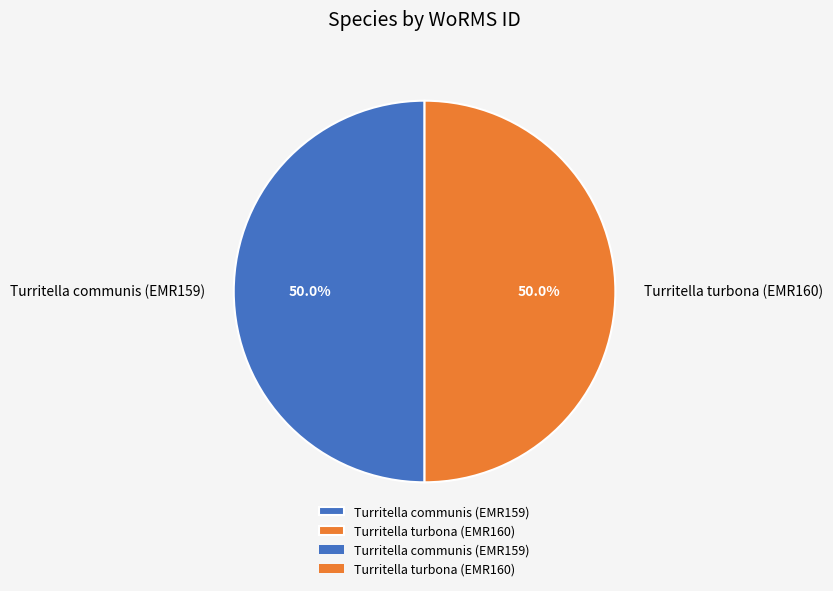

The Turritella communis (EMR159) slice represents 58% of the pie. True or false?

False